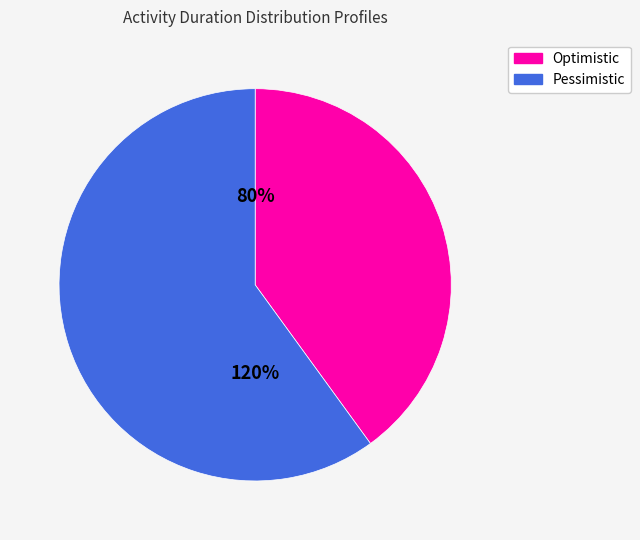

To the nearest percent, what is the average slice percentage?

50%